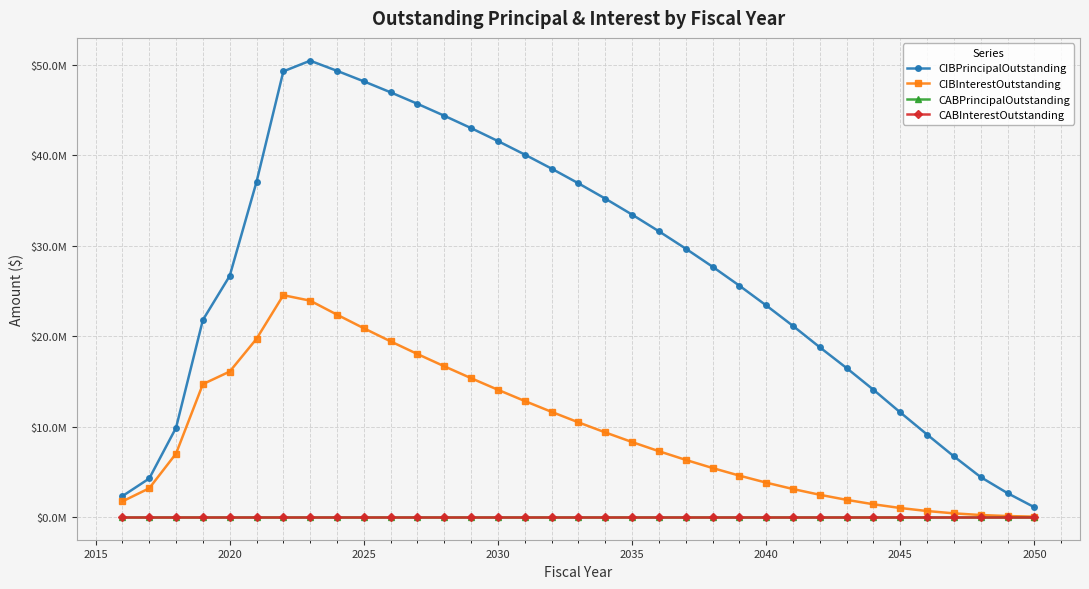

At how many categories does at least one series exceed 24583803?

20